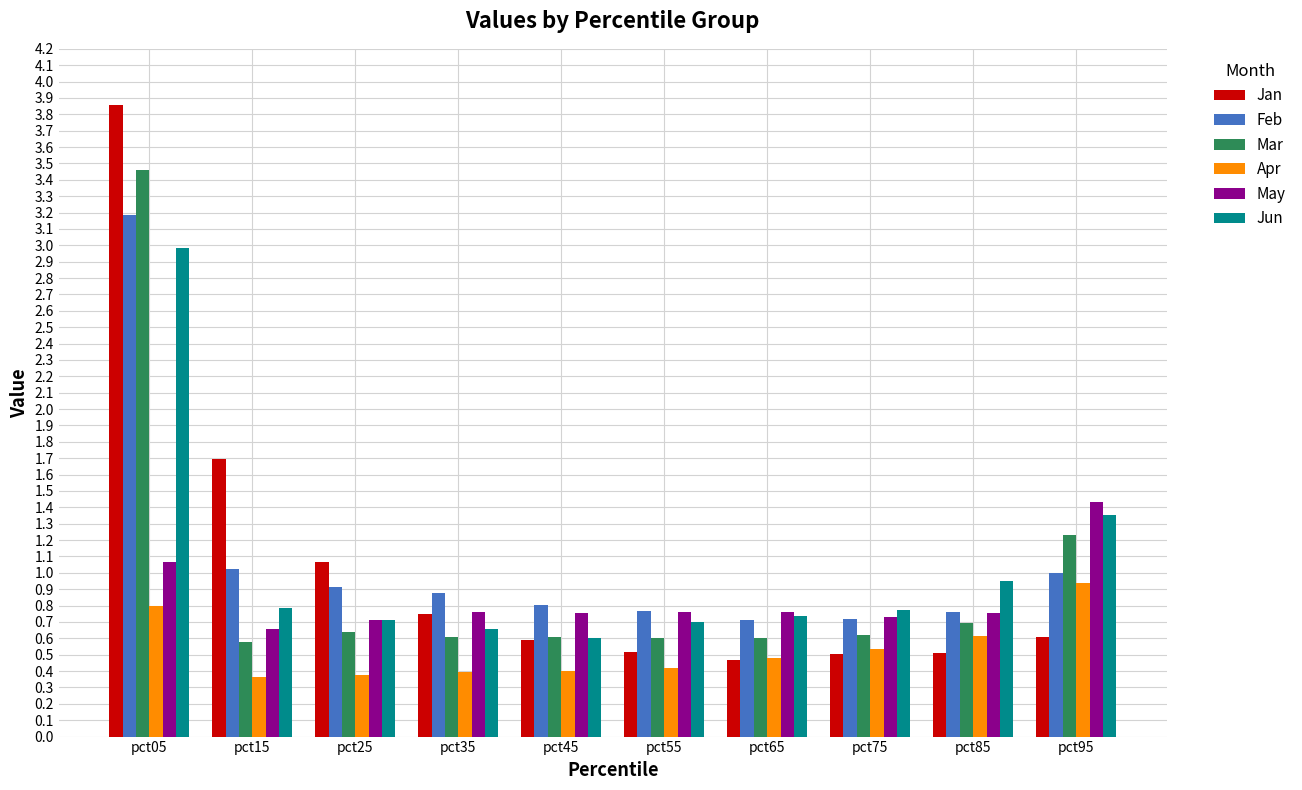

Count the number of data series in this chart.

6